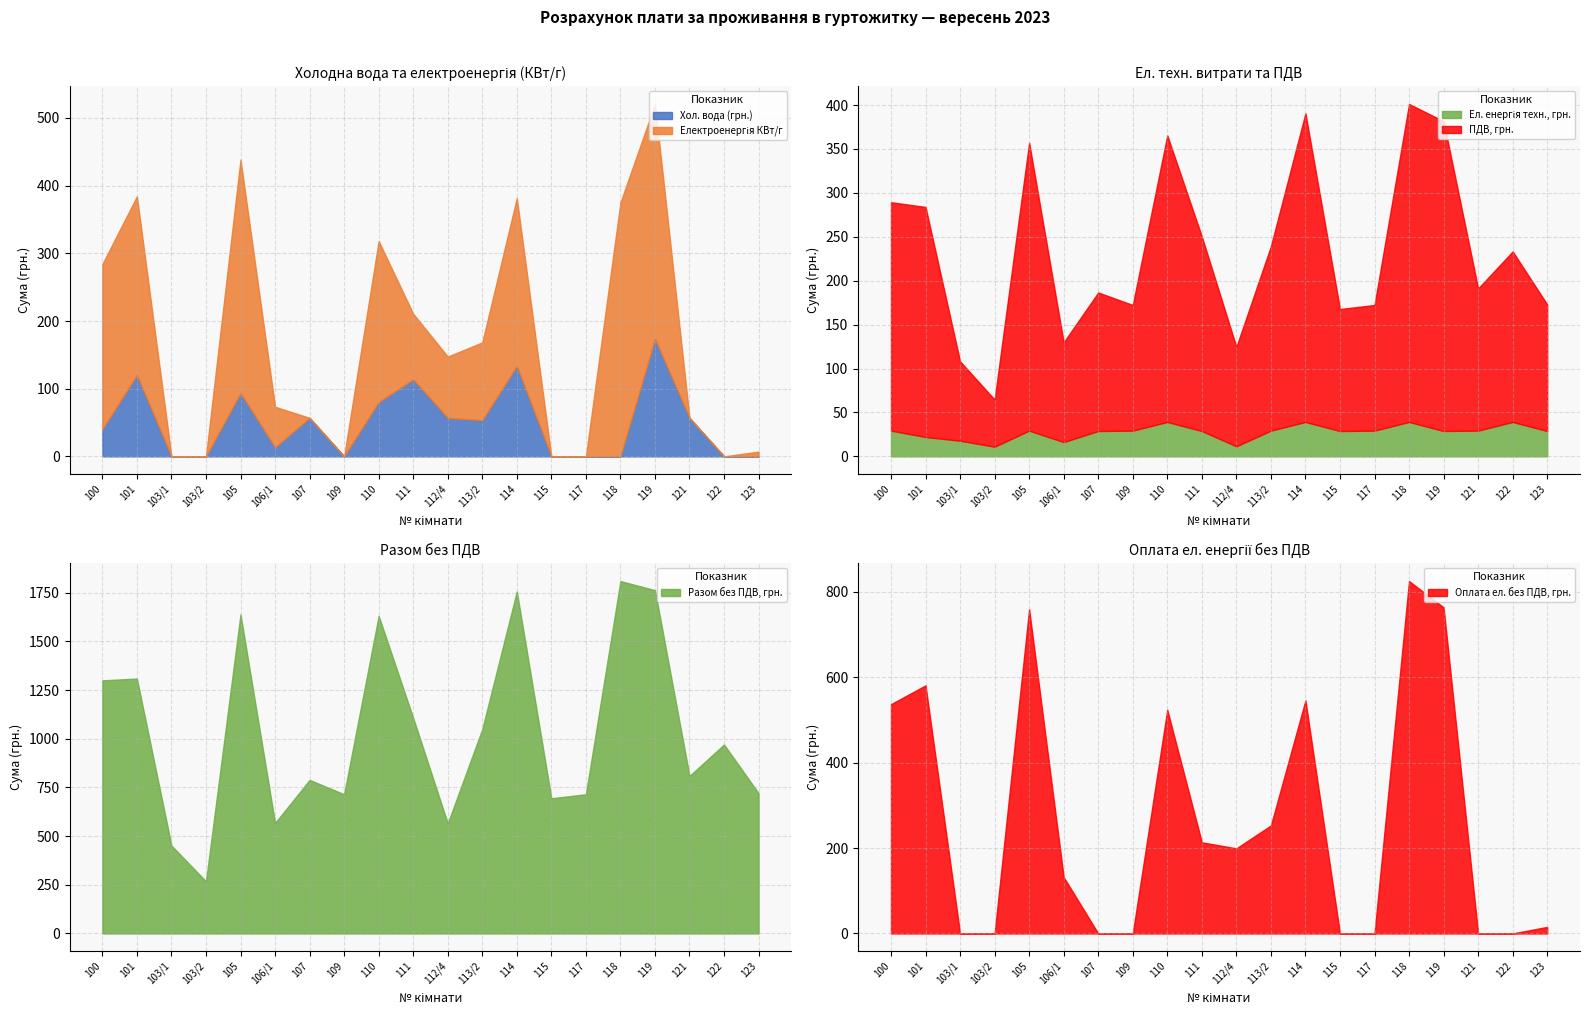

Rank the categories by ПДВ, грн. value from lowest to highest.

103/2, 103/1, 112/4, 106/1, 115, 109, 117, 123, 107, 121, 122, 113/2, 111, 100, 101, 110, 105, 114, 119, 118